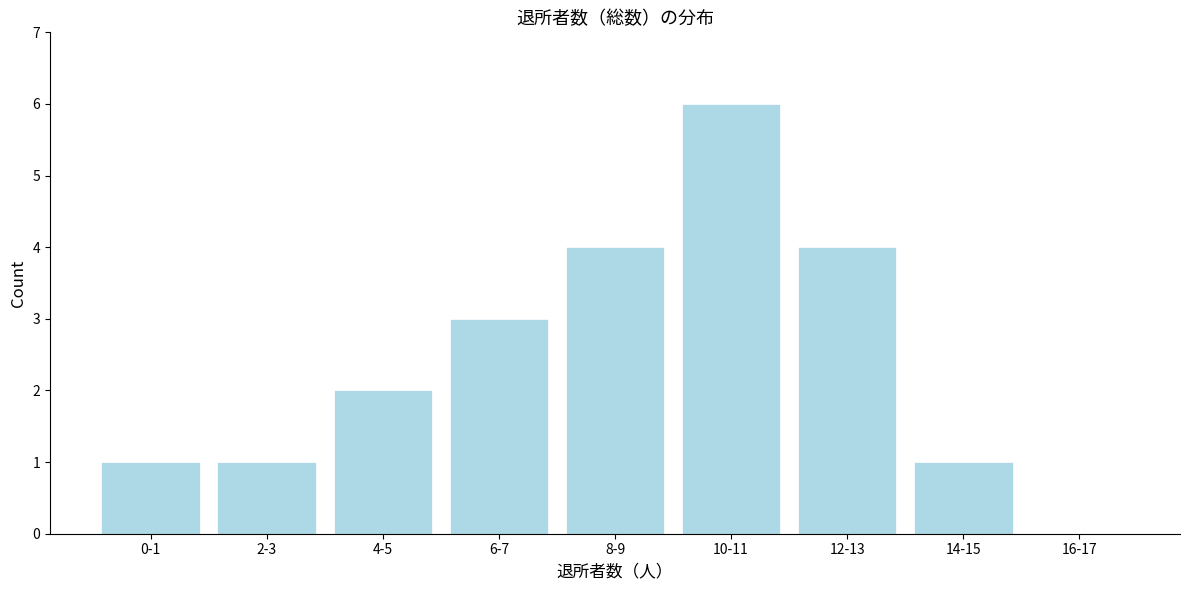

Reading left to right, what are all the values shown in this chart?

0-1=1	2-3=1	4-5=2	6-7=3	8-9=4	10-11=6	12-13=4	14-15=1	16-17=0